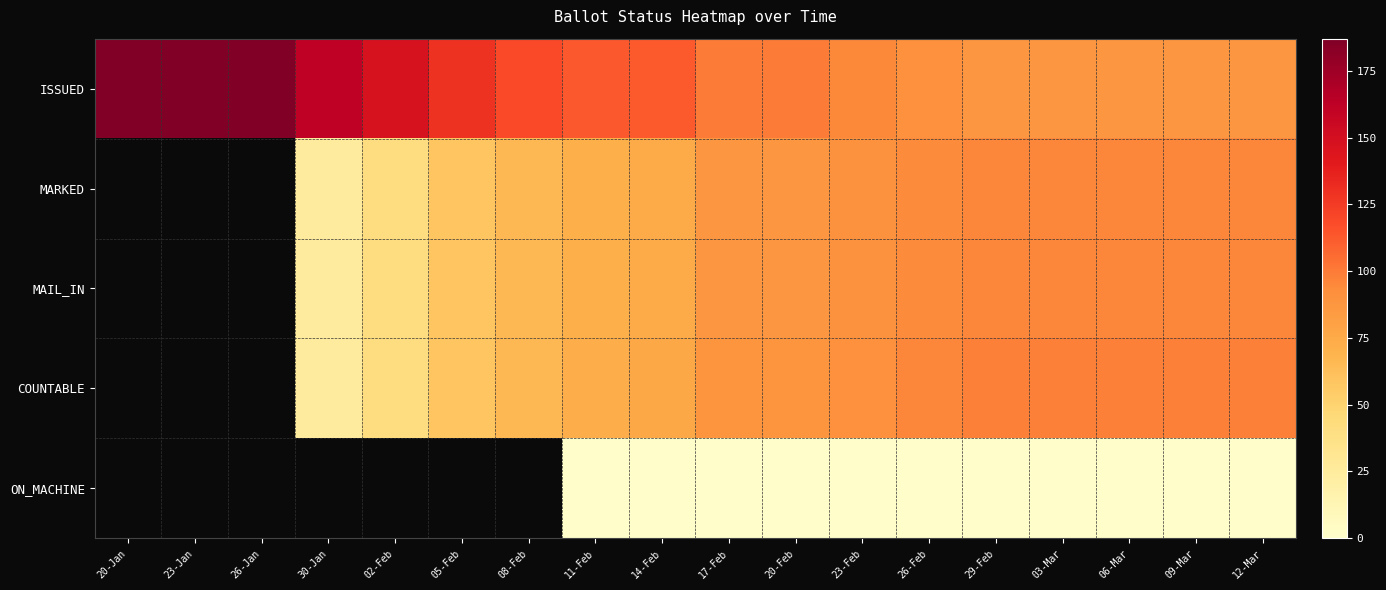

At which category is the sum across all series the highest?

29-Feb